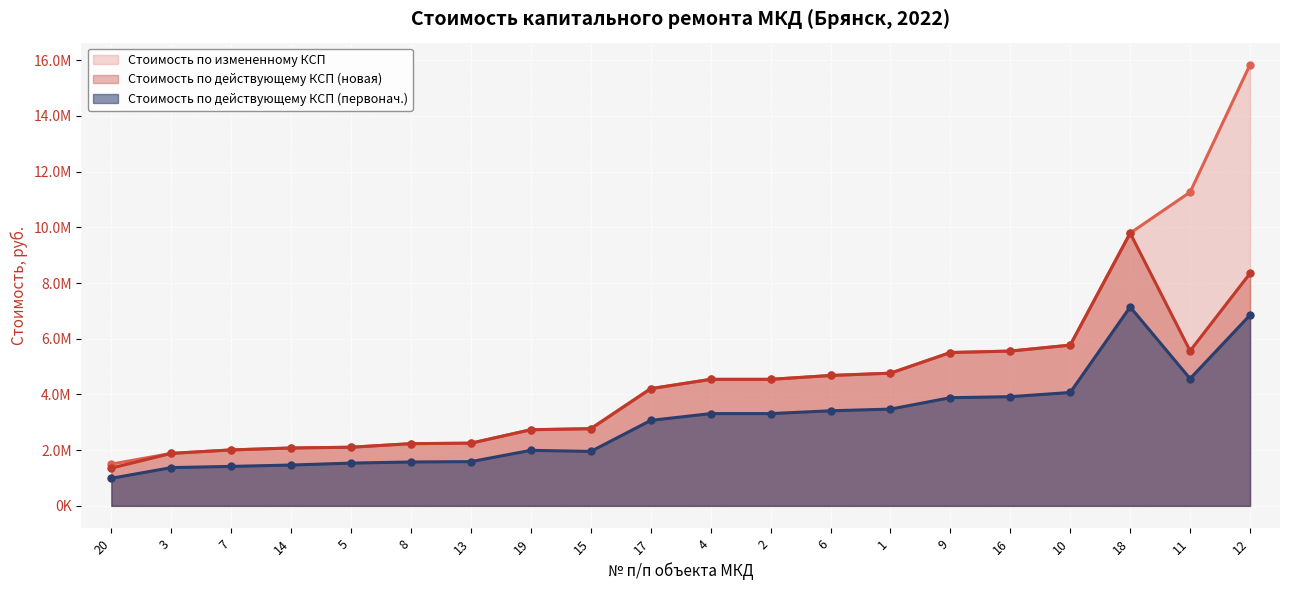

True or false: Стоимость по измененному КСП and Стоимость по действующему КСП (новая) cross at least once.

False